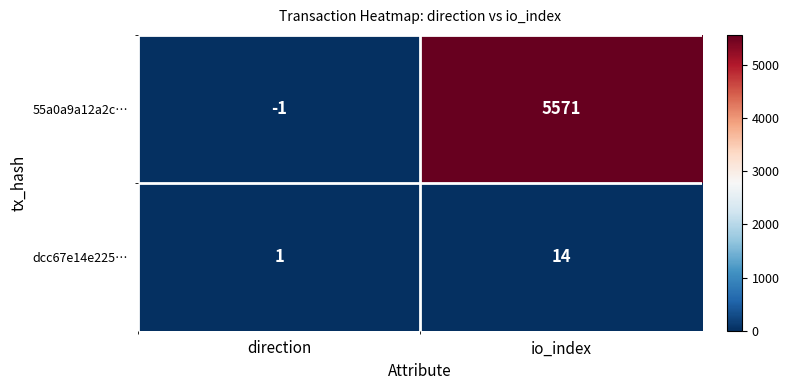

True or false: dcc67e14e225… has a value of 5 at io_index.

False